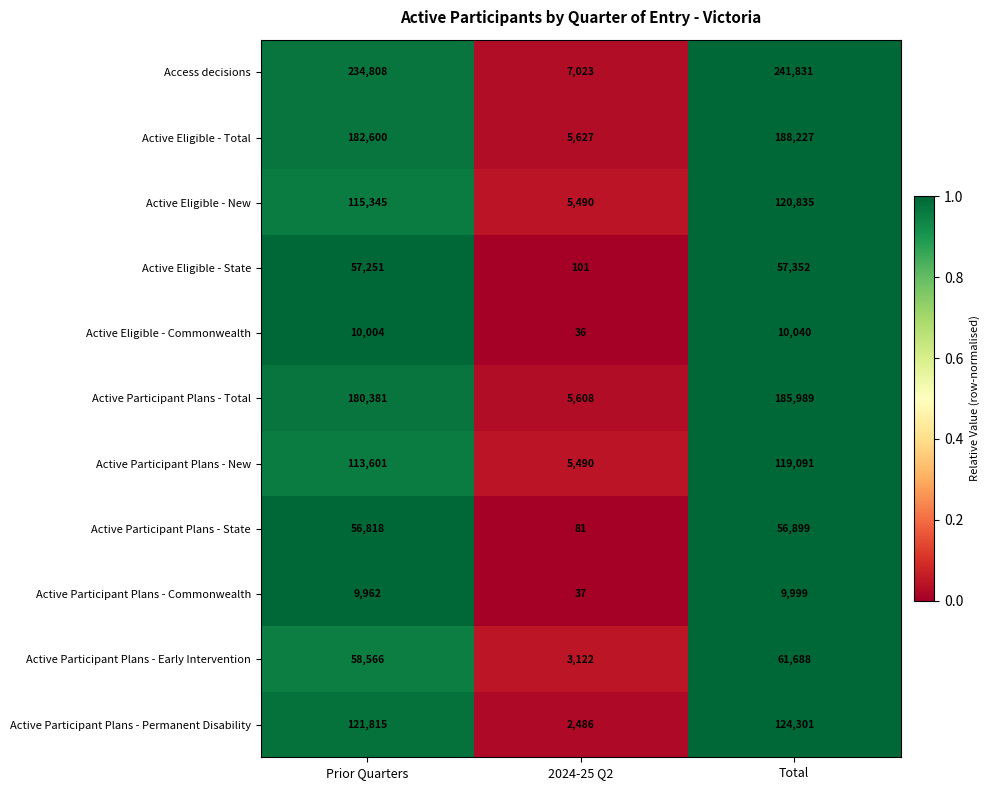

At which category is the sum across all series the highest?

Total